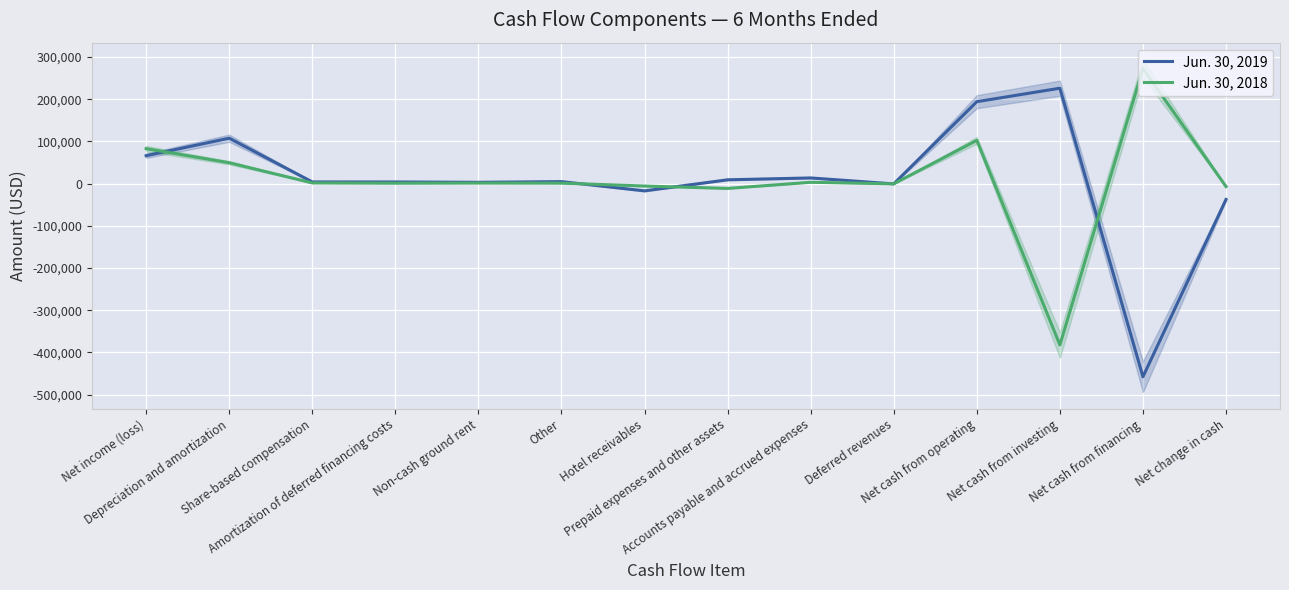

List the labels in order of Jun. 30, 2018 value, smallest first.

Net cash from investing, Prepaid expenses and other assets, Net change in cash, Hotel receivables, Deferred revenues, Amortization of deferred financing costs, Other, Non-cash ground rent, Share-based compensation, Accounts payable and accrued expenses, Depreciation and amortization, Net income (loss), Net cash from operating, Net cash from financing